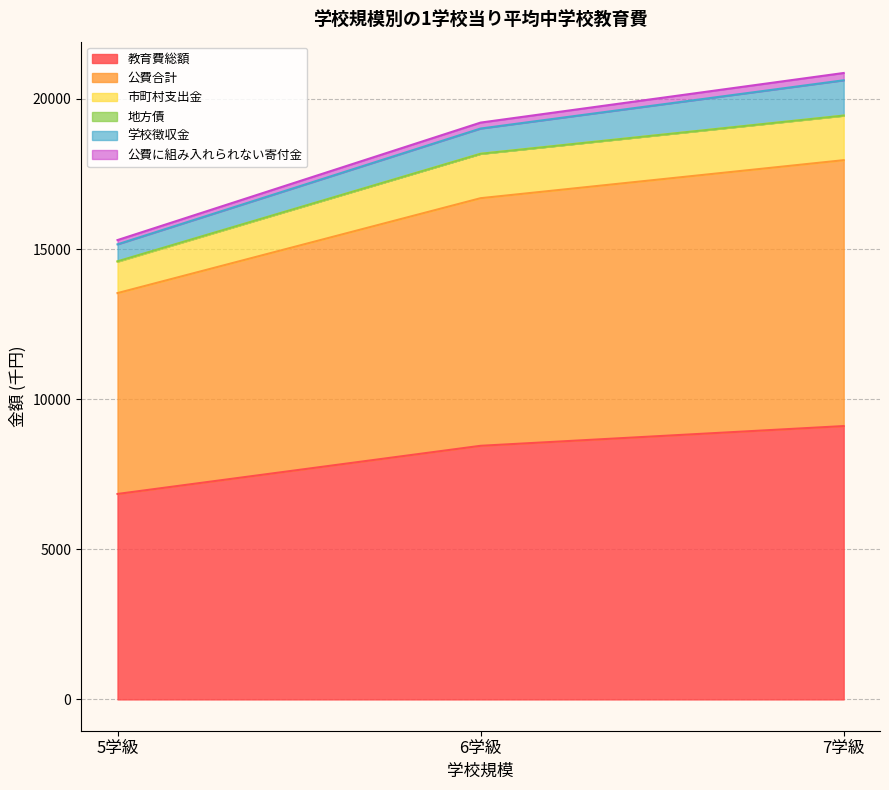

Which category has the lowest value in the 教育費総額 series?

5学級